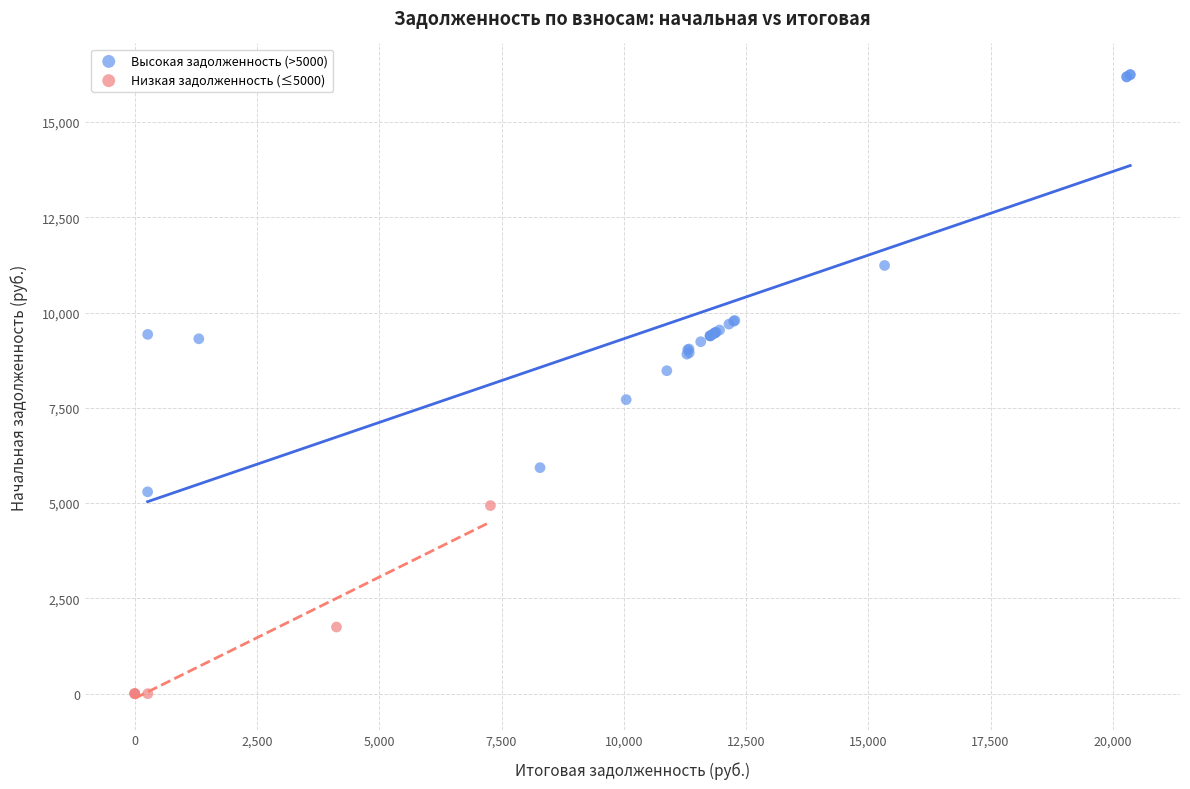

Which series reaches the minimum Y coordinate?

Низкая задолженность (≤5000)